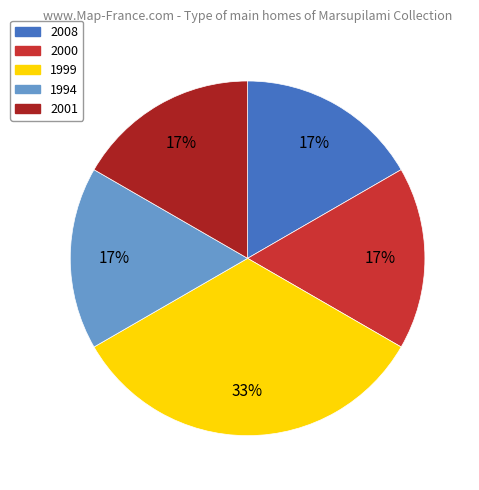

To the nearest percent, what is the average slice percentage?

20%